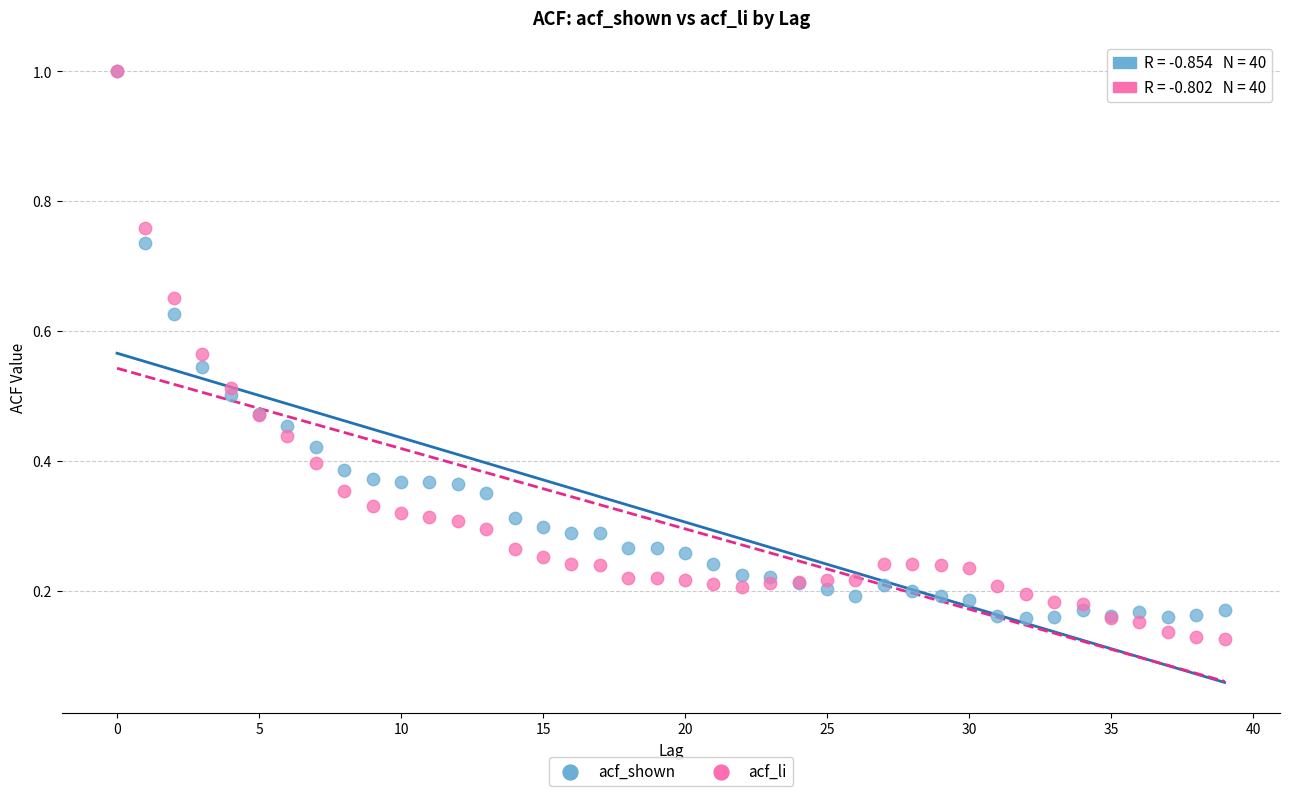

Which series has the largest Y range (max minus min)?

acf_li